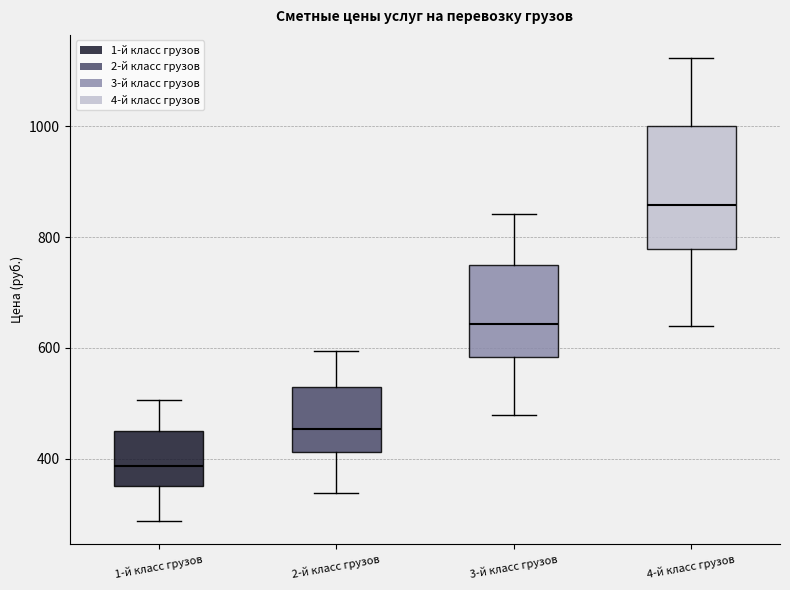

Comparing the boxes themselves (not the whiskers), which one is the tallest?

4-й класс грузов